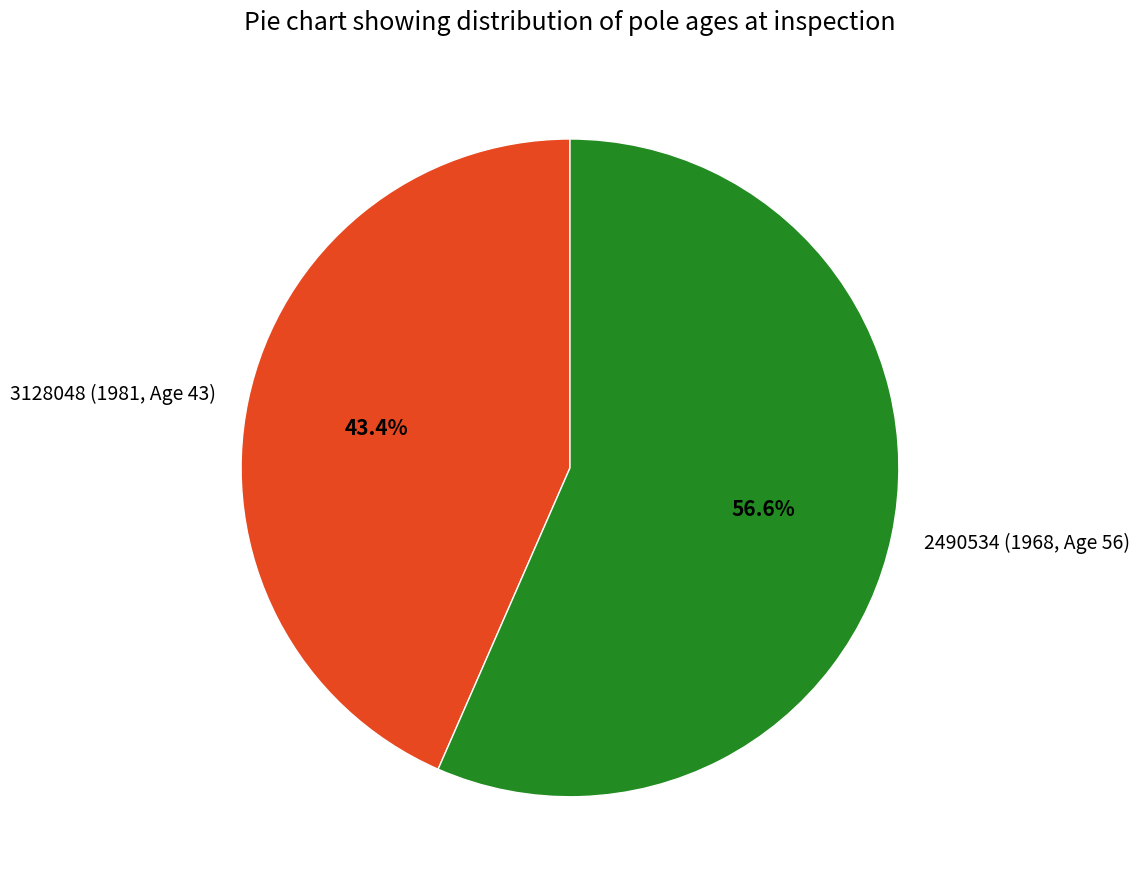

What is the ratio of the value at 2490534 (1968, Age 56) to the value at 3128048 (1981, Age 43)?

1.3